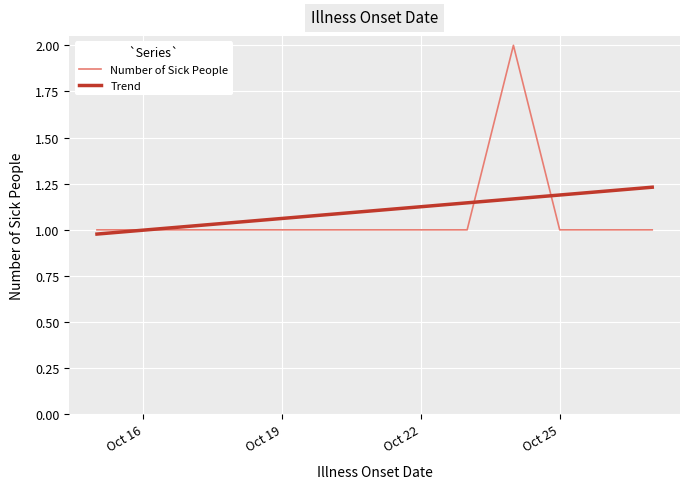

What is the maximum value shown in the chart?

2.0